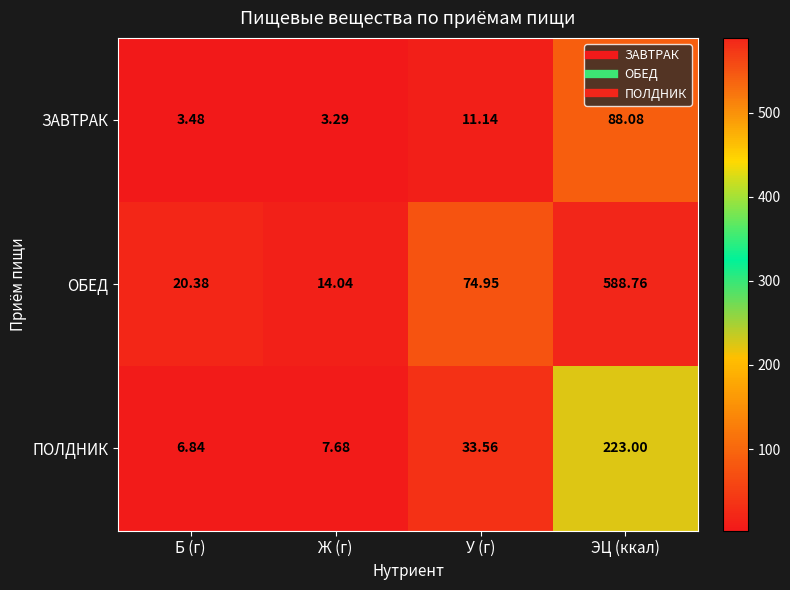

At which category is the sum across all series the highest?

ЭЦ (ккал)